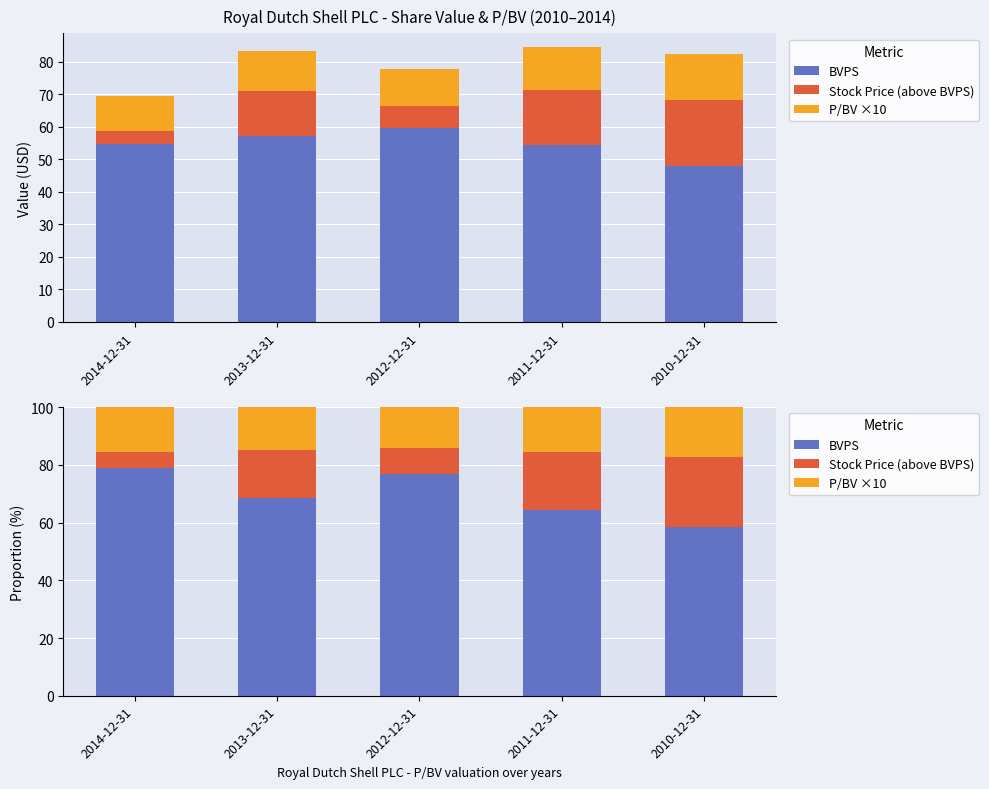

What is the sum of the BVPS values at 2012-12-31 and 2014-12-31?

155.7